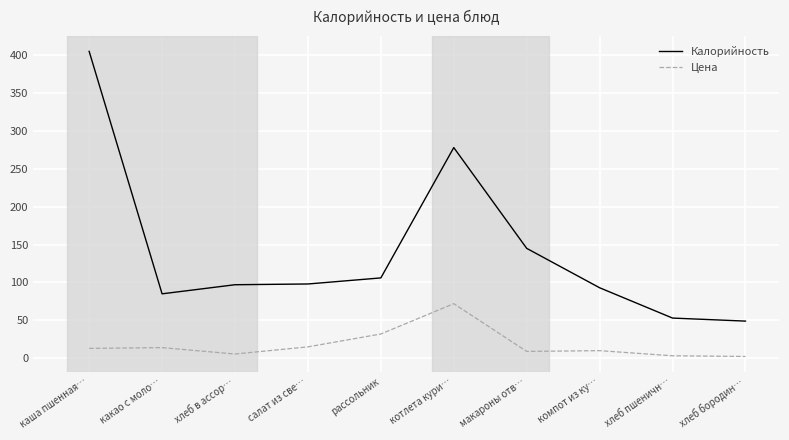

True or false: Цена and Калорийность cross at least once.

False